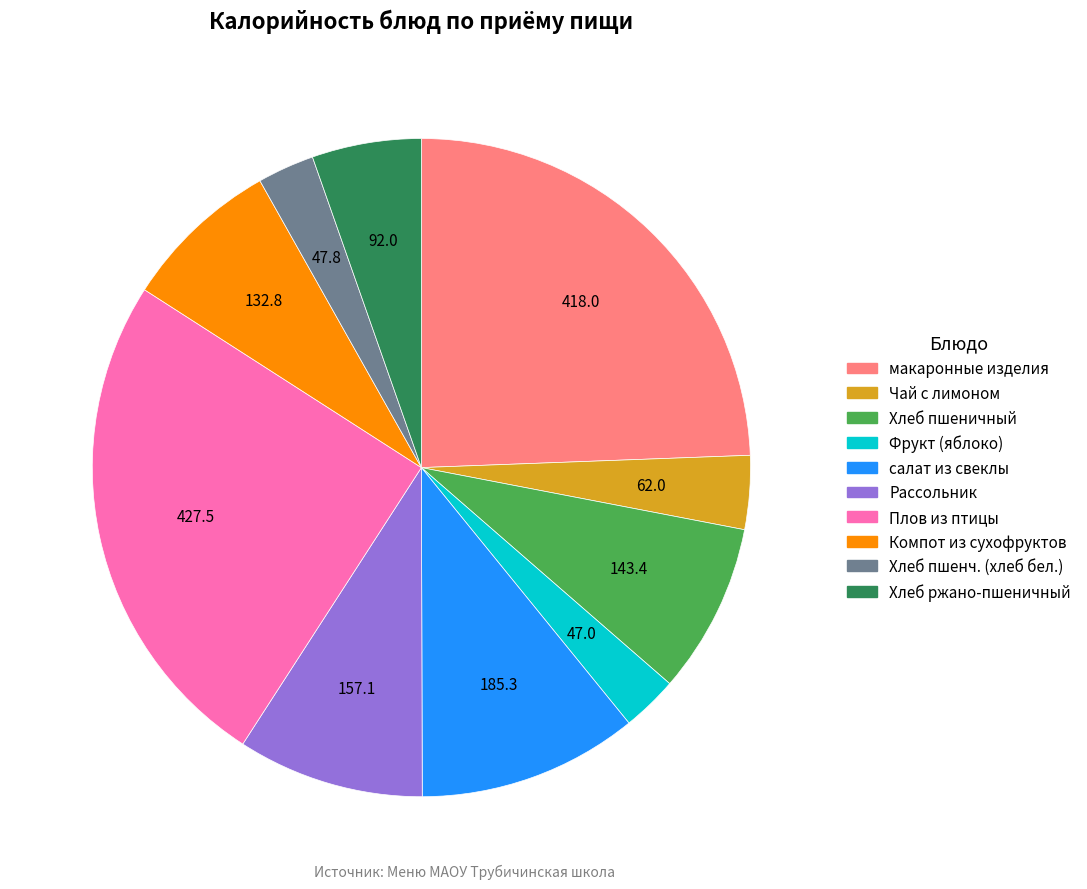

Is there a majority slice in this chart?

No